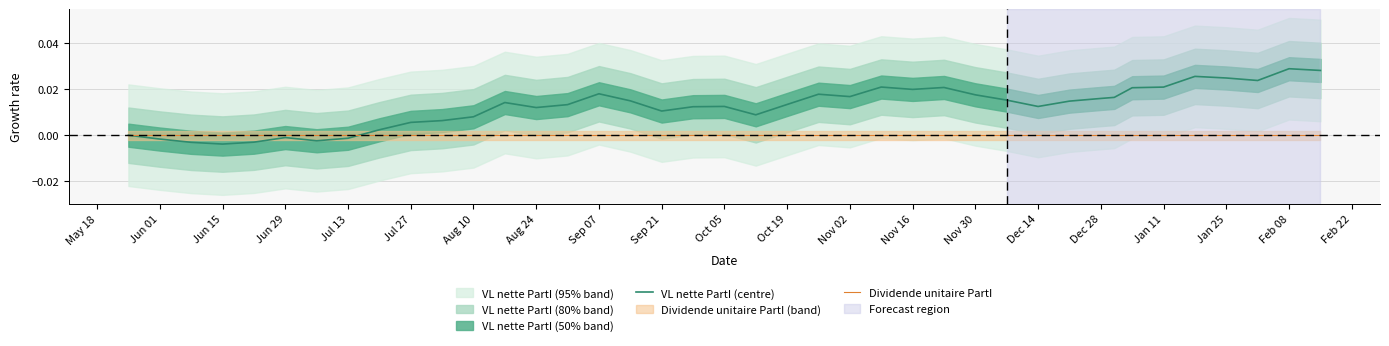

How many interior local valleys does the VL nette PartI (centre) series have?

9